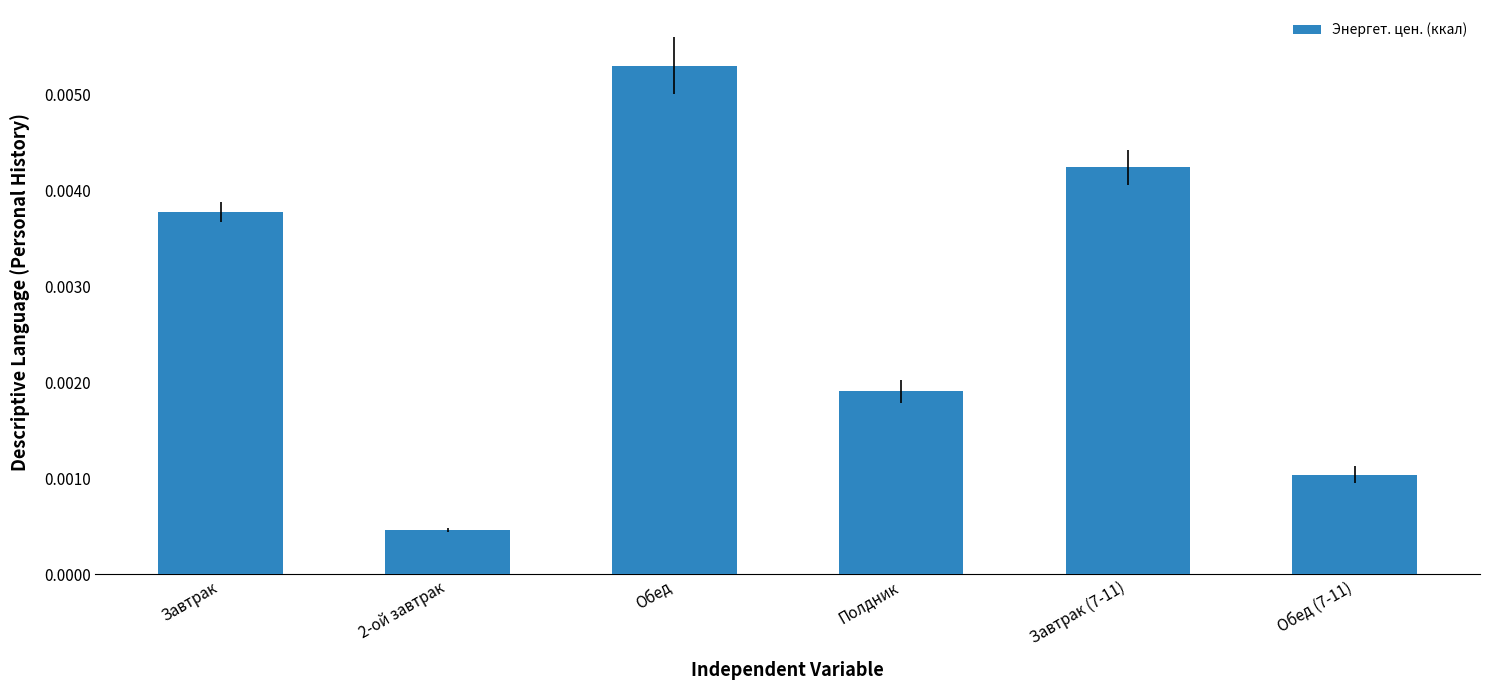

At which category does the chart reach its peak across all series?

Обед